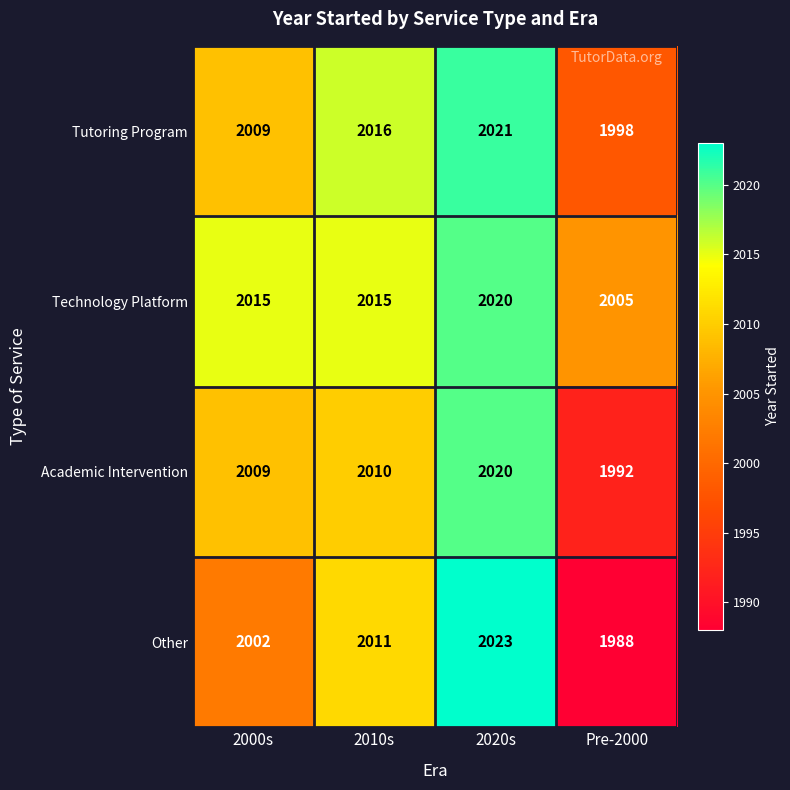

What is the difference between the Technology Platform values at 2010s and 2020s?

5